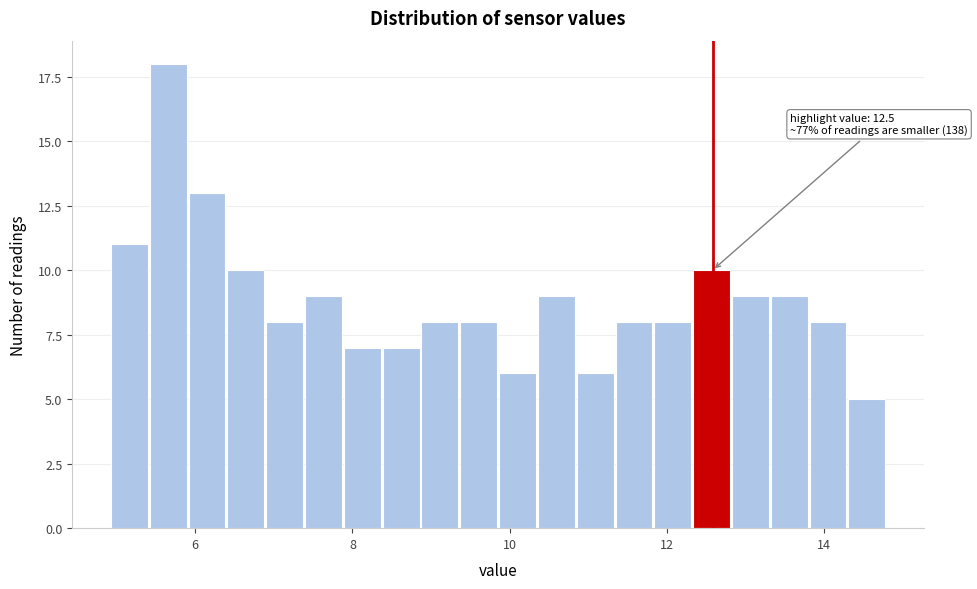

Read against the x-axis, roughly where is the centre of the tallest bar?

5.6